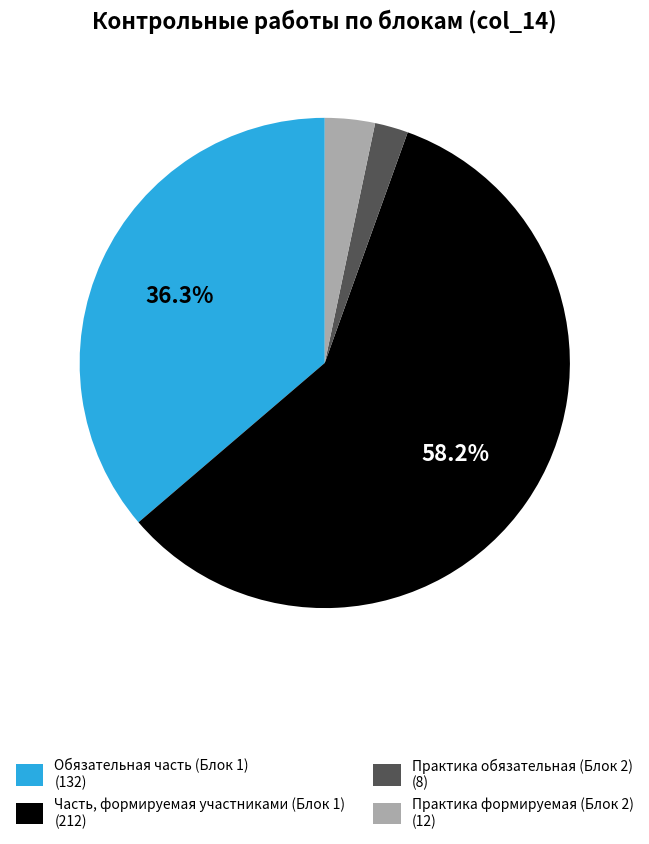

Which slice is the largest?

Часть, формируемая участниками (Блок 1)